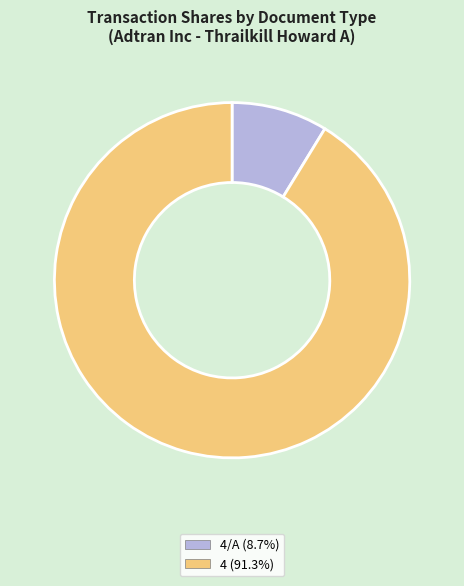

Does any single category account for the majority?

Yes